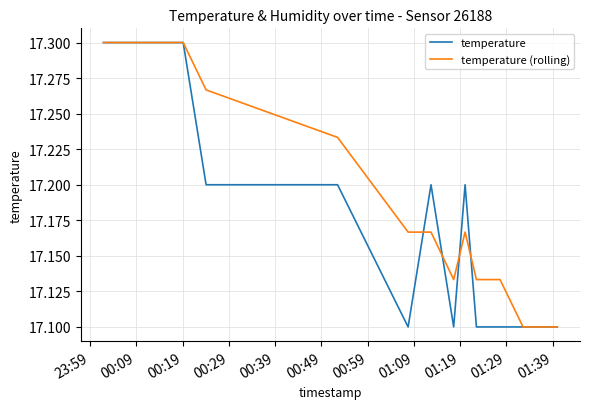

List the series in order of their overall mean, lowest first.

temperature, temperature (rolling)